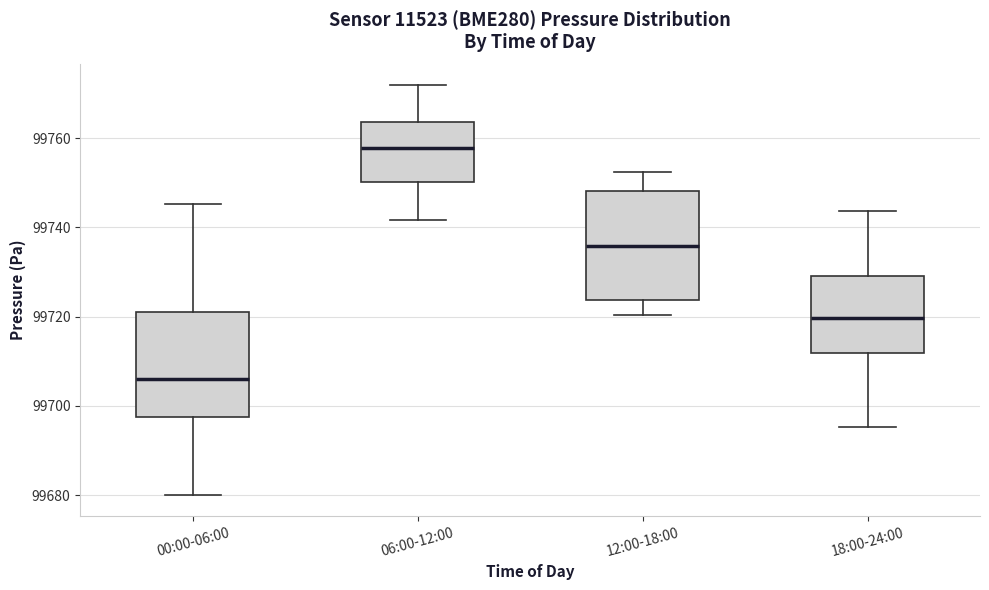

Which box has the highest median line?

06:00-12:00